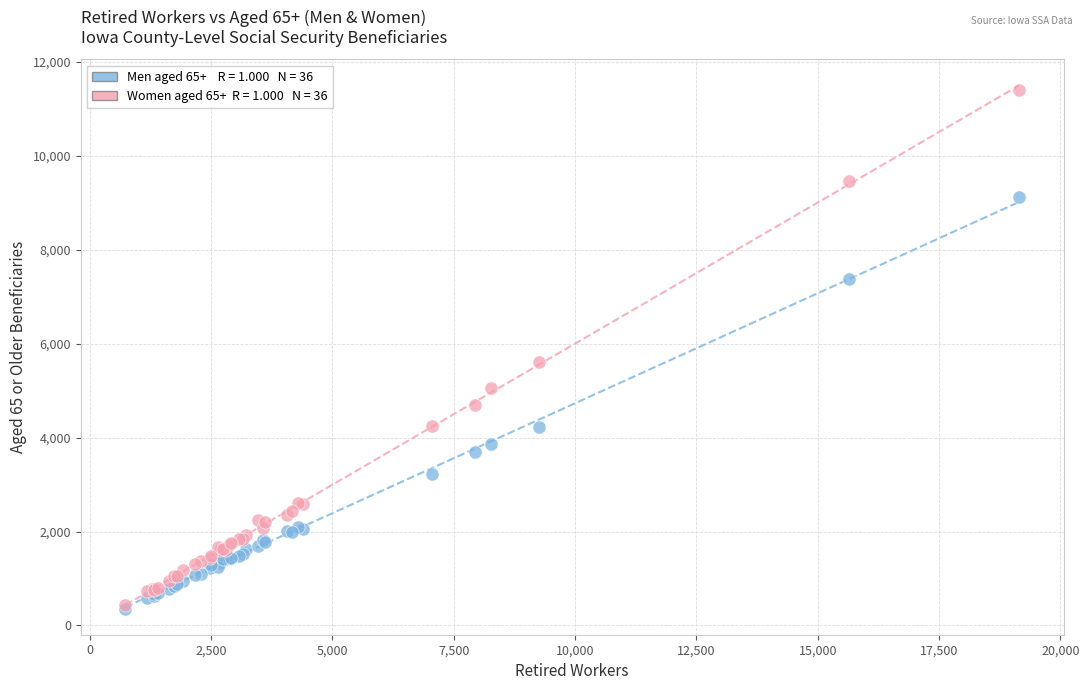

Across all series, what Y value is closest to 5875?

5615